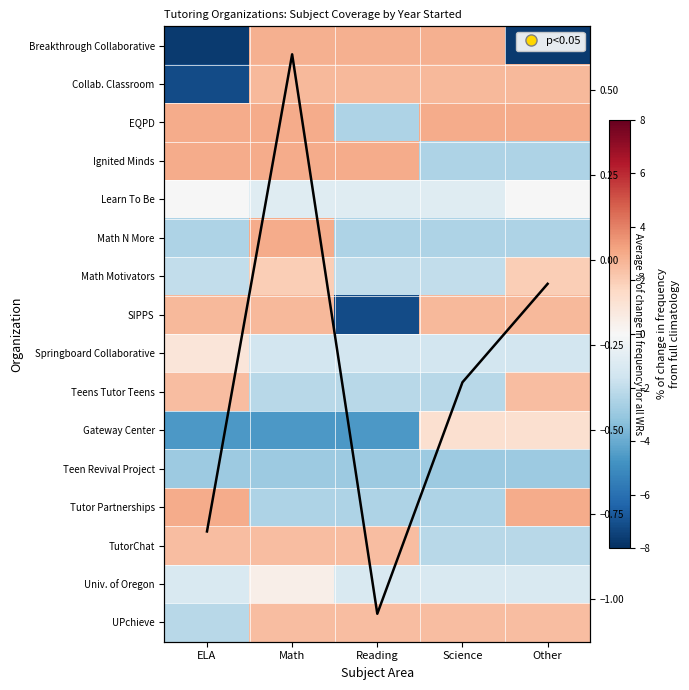

What is the approximate value of TutorChat at Other?

-2.2